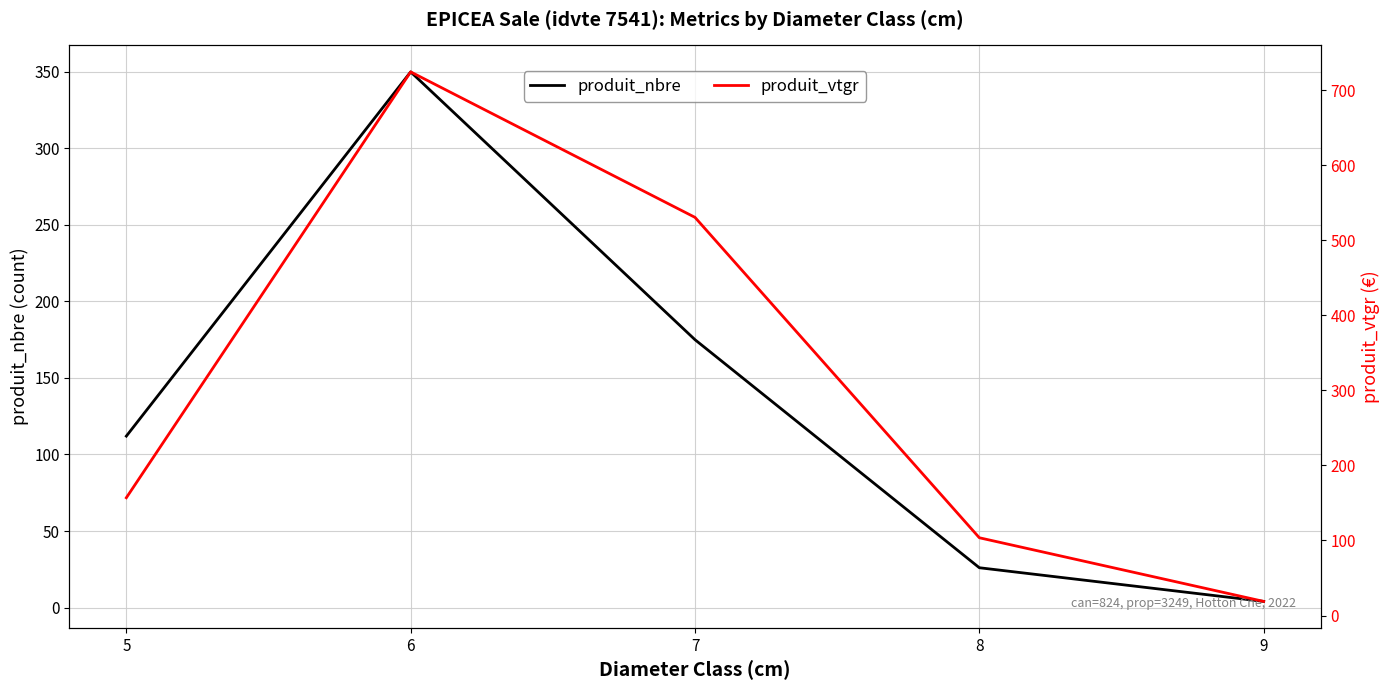

What is the sum of the produit_nbre values at 5 and 7?

287